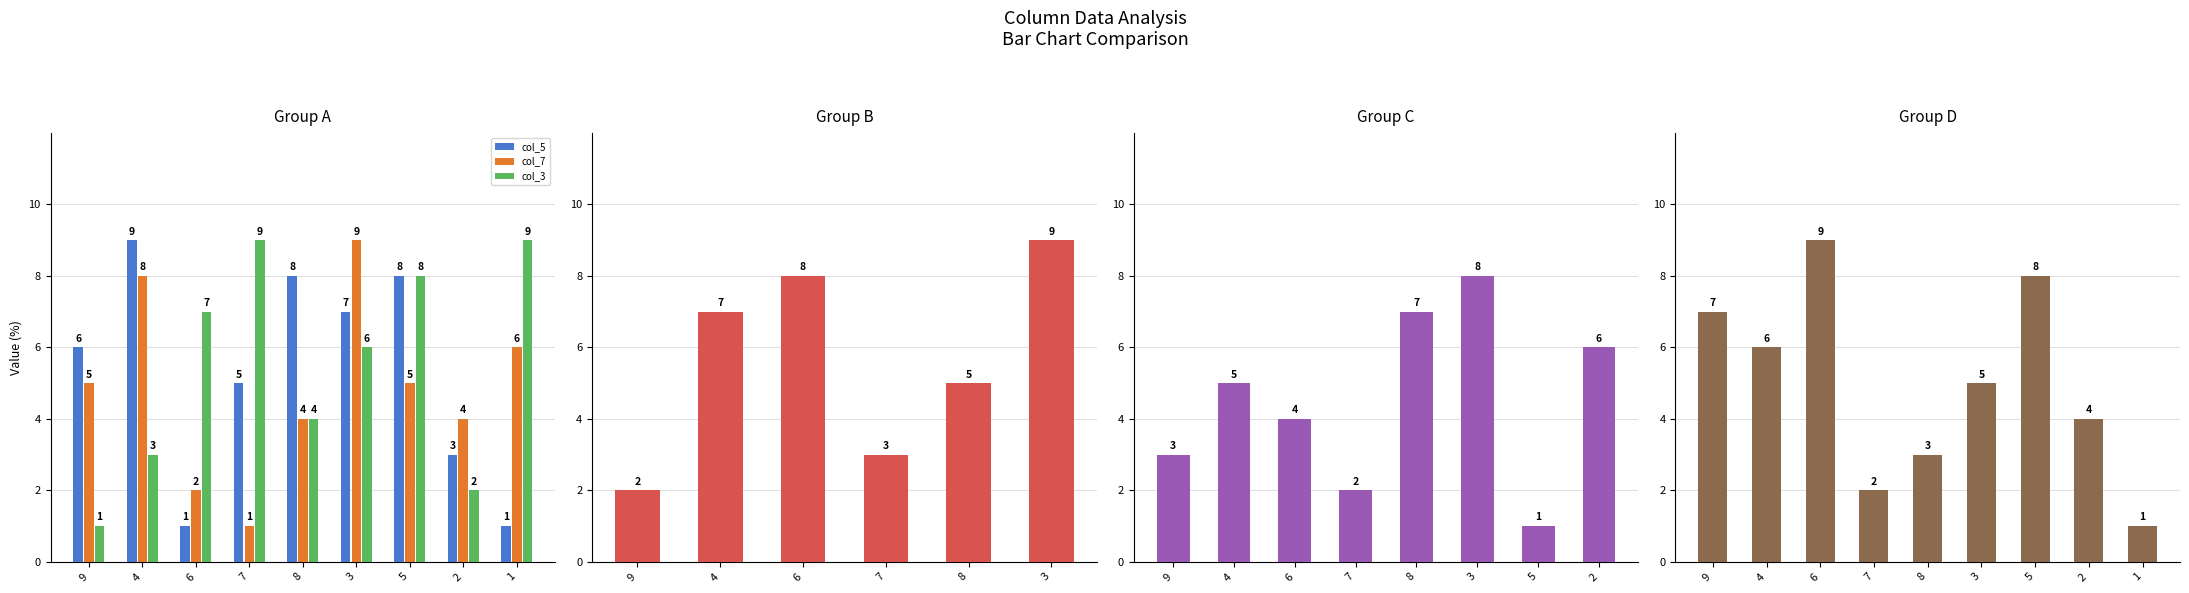

What is the value of the col_3 bar at the 18th from the left?

9